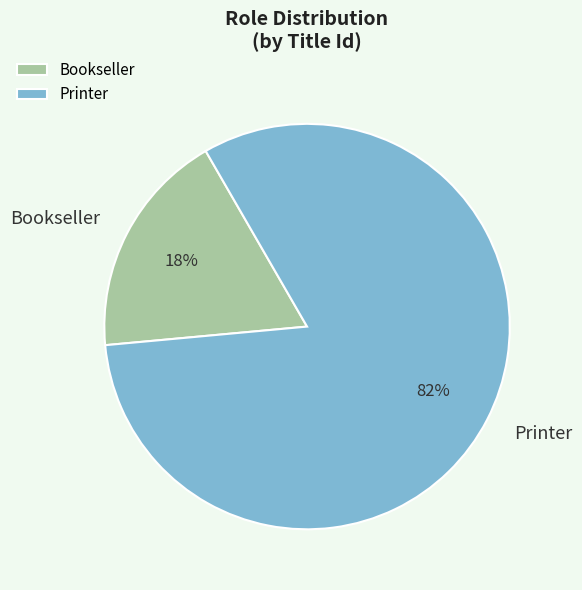

Which category has the smallest portion of the pie?

Bookseller